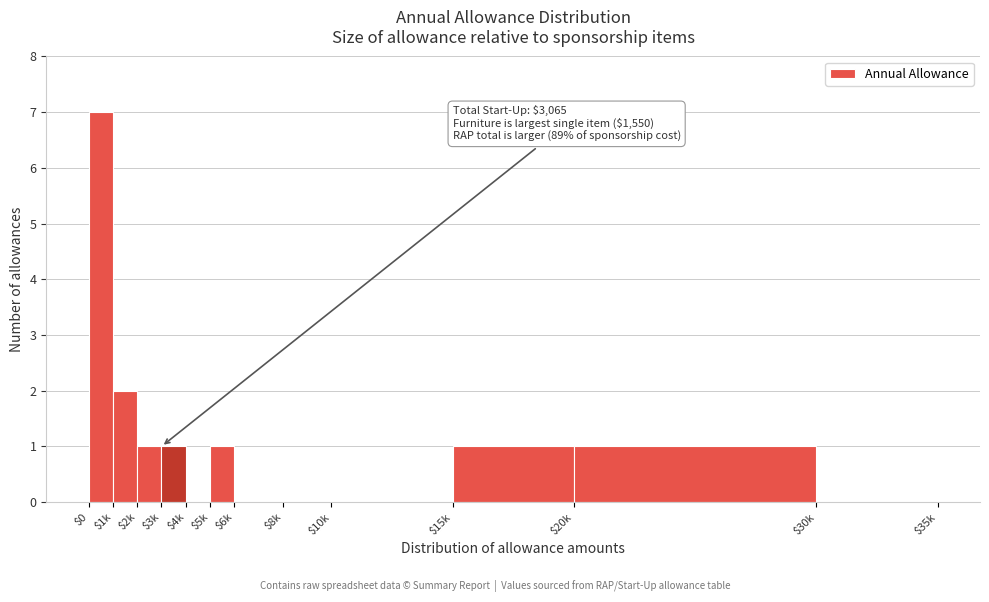

The chart shows a value of 1 at $3k. True or false?

True